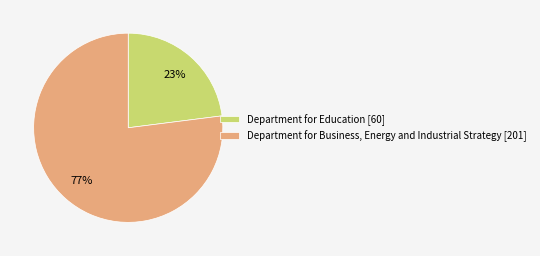

Between Department for Education [60] and Department for Business, Energy and Industrial Strategy [201], which is larger?

Department for Business, Energy and Industrial Strategy [201]